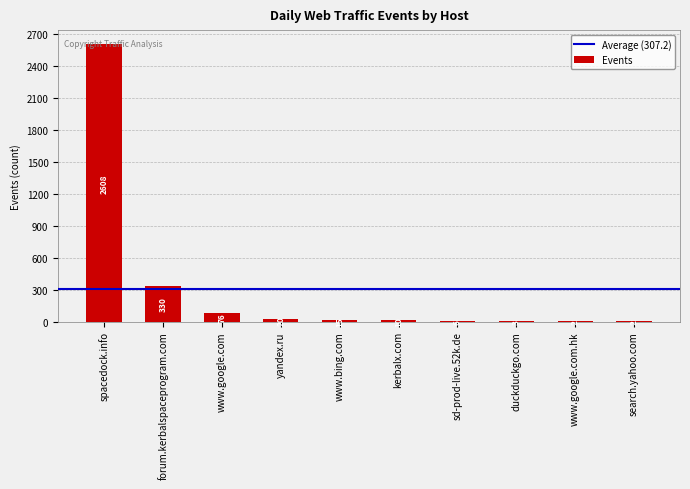

Are the bars horizontal?

No